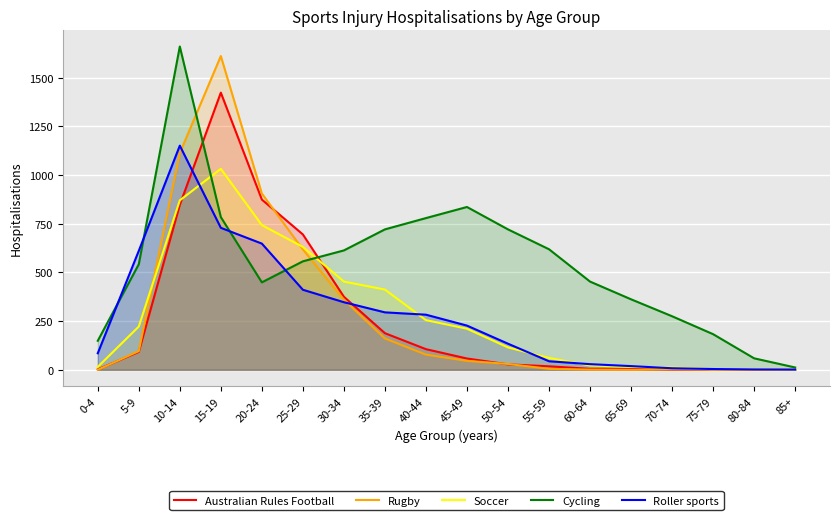

The value of Australian Rules Football at 85+ is -928. True or false?

False